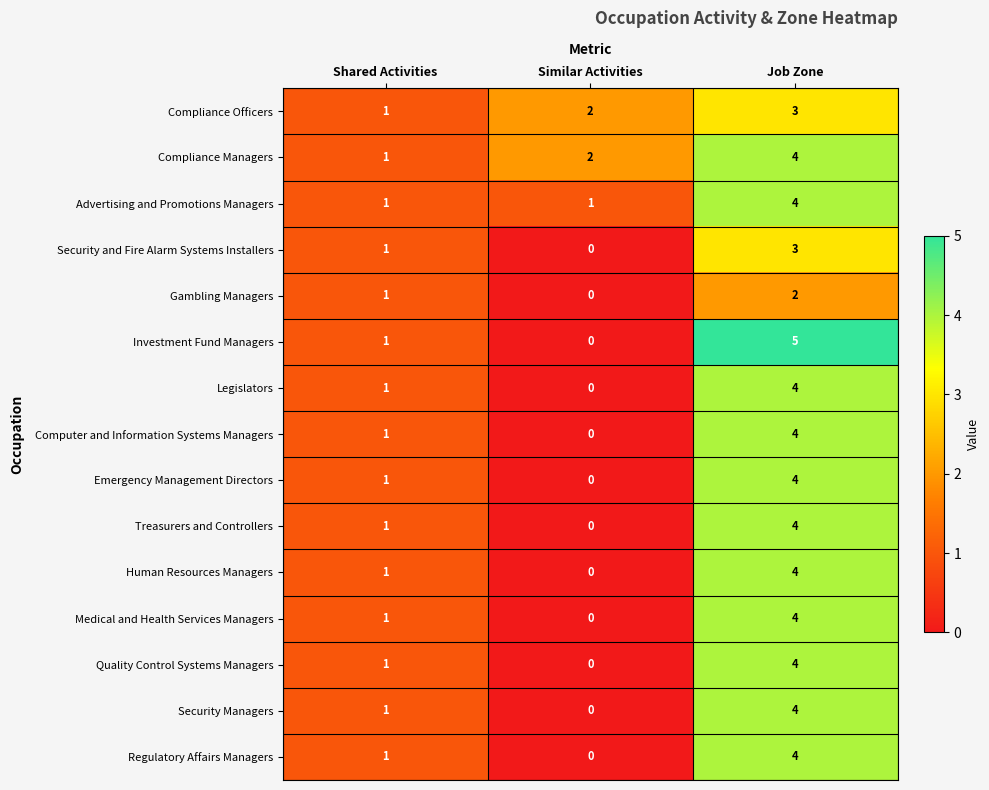

Read the Quality Control Systems Managers value at Job Zone.

4